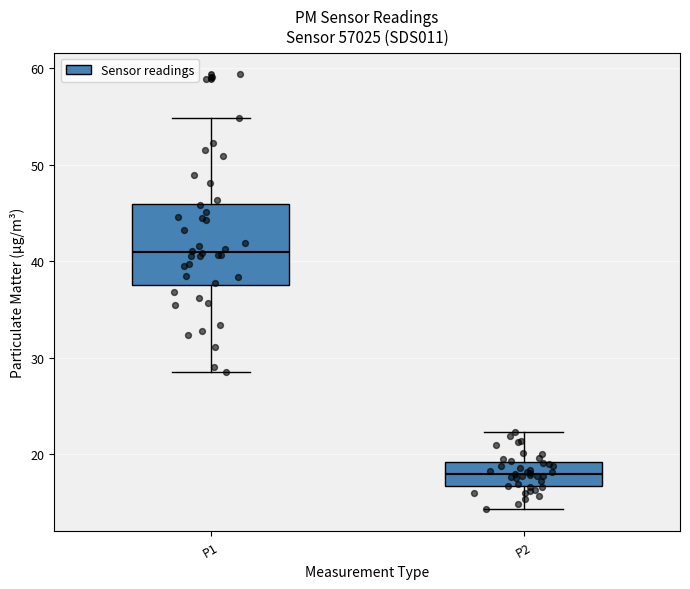

Which box is the tallest, from its lower edge to its upper edge?

P1